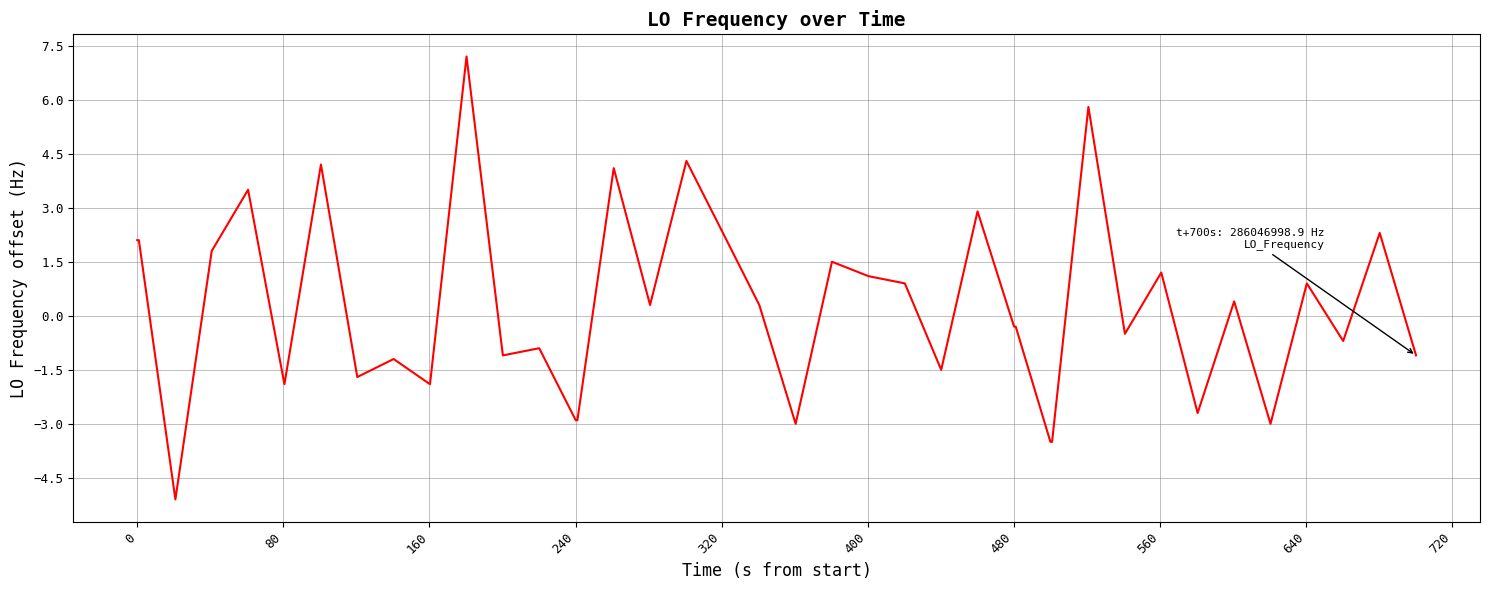

What is the smallest value displayed?

-5.1